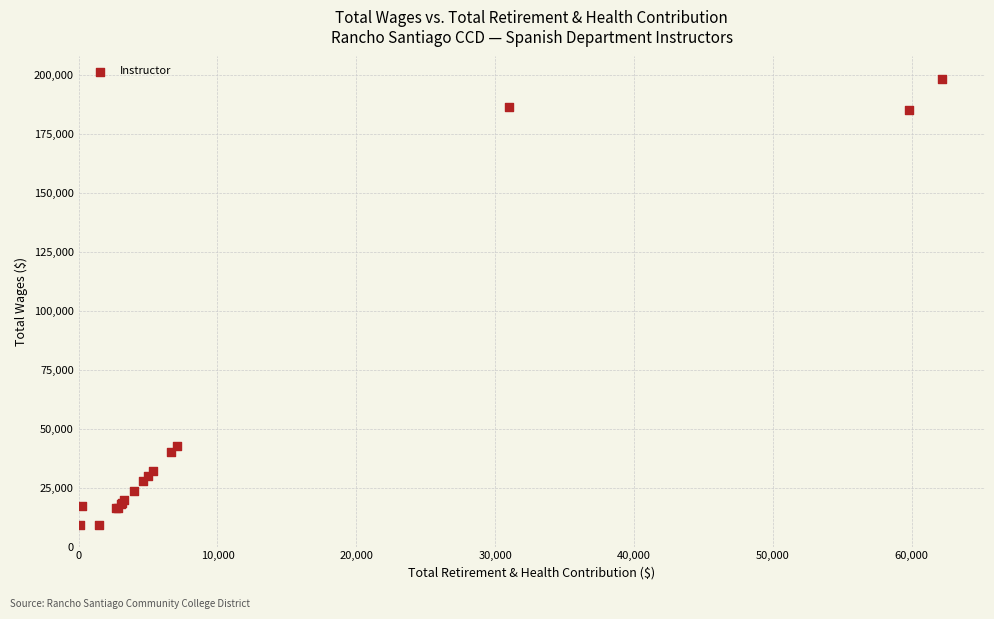

What Y value in the scatter plot is closest to 103711?

42451